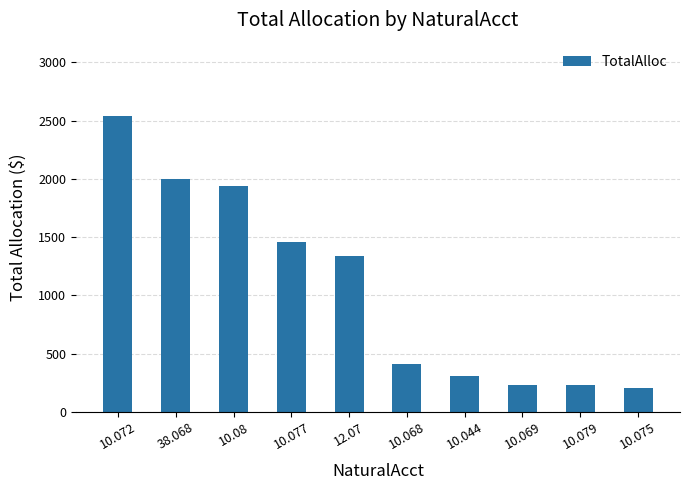

What is the sum of all values?

10642.3